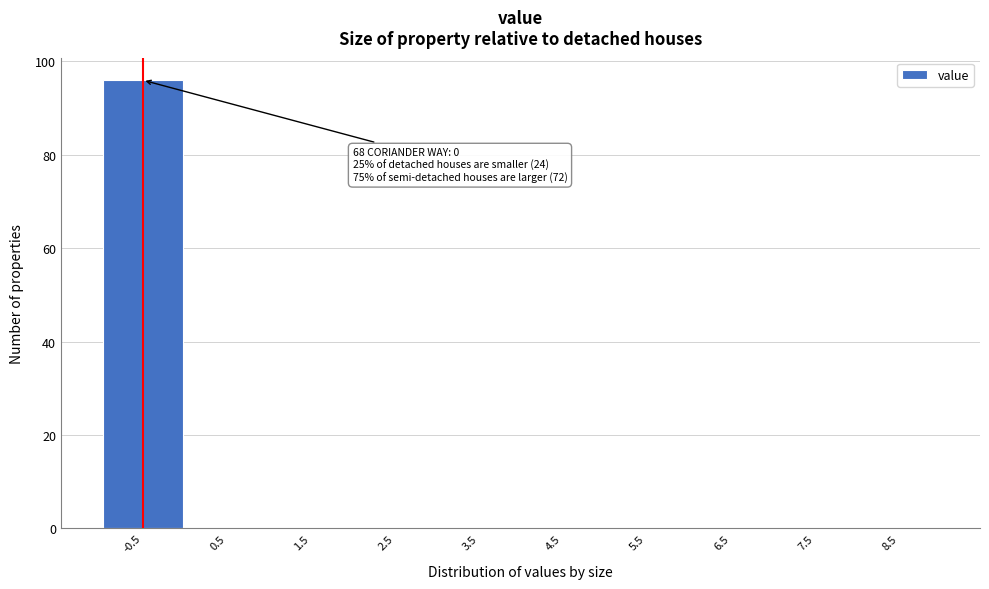

Reading right to left, extract all data points from this chart.

8.5=0	7.5=0	6.5=0	5.5=0	4.5=0	3.5=0	2.5=0	1.5=0	0.5=0	-0.5=96